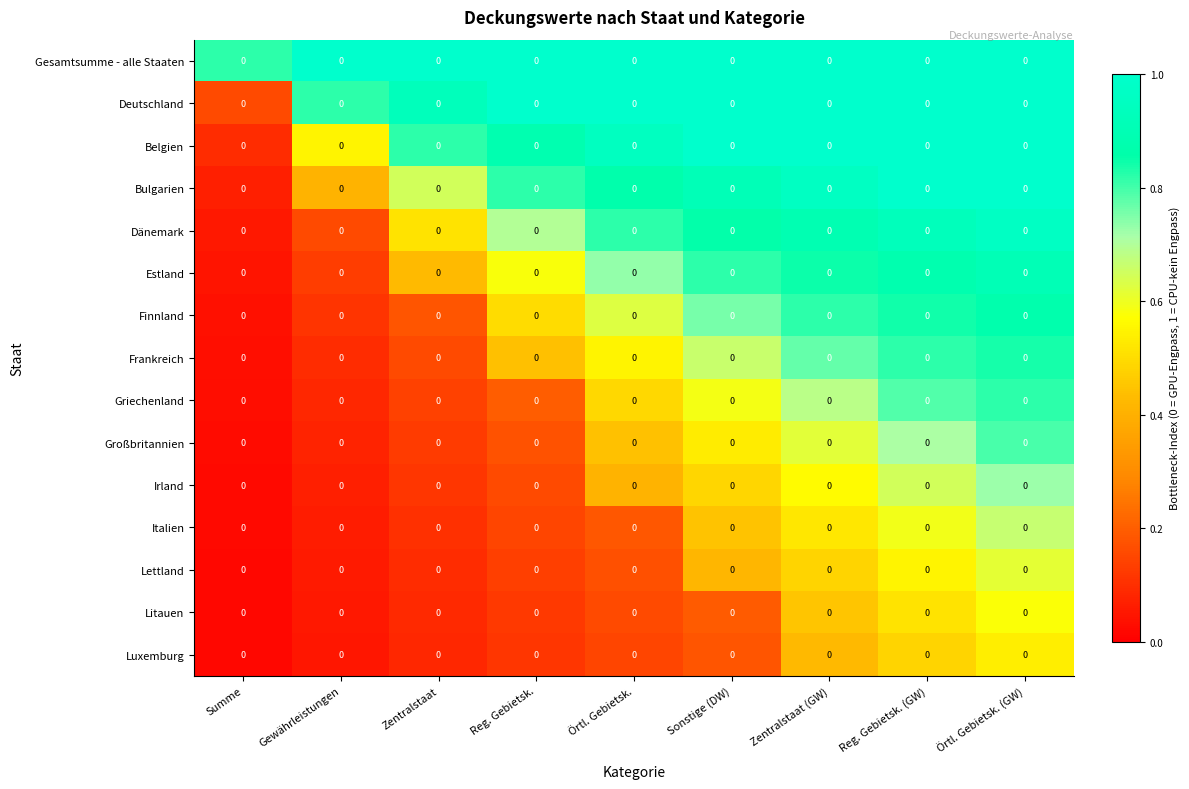

How many data points does each series have?

9